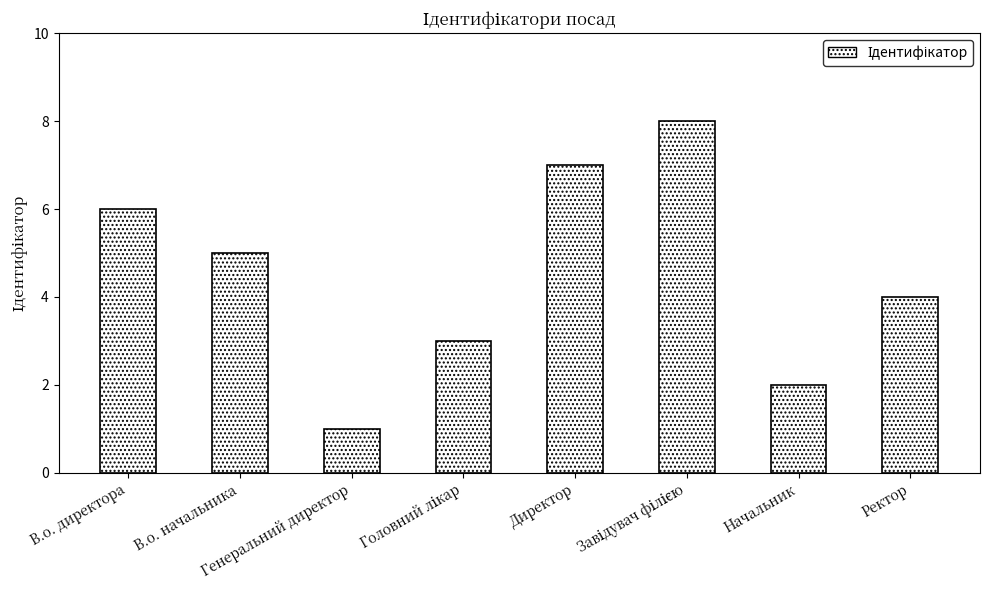

What is the difference between the second highest and minimum values?

6